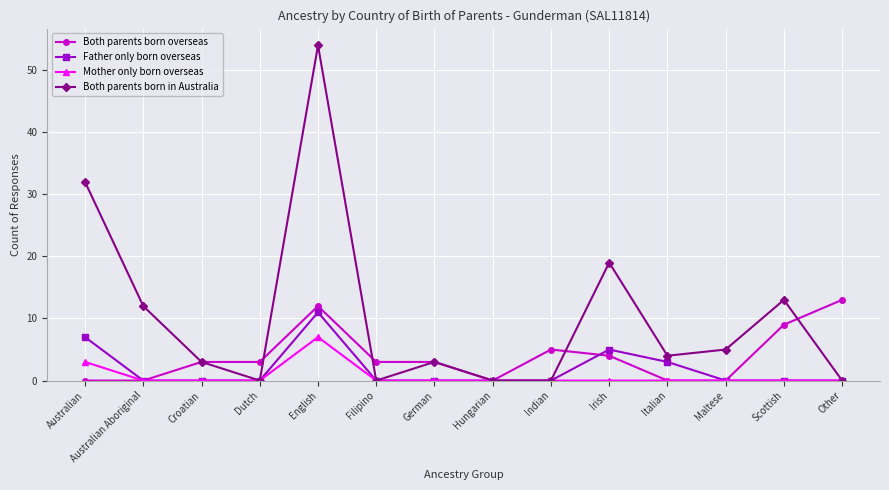

What is the label of the 2nd point from the left?

Australian Aboriginal